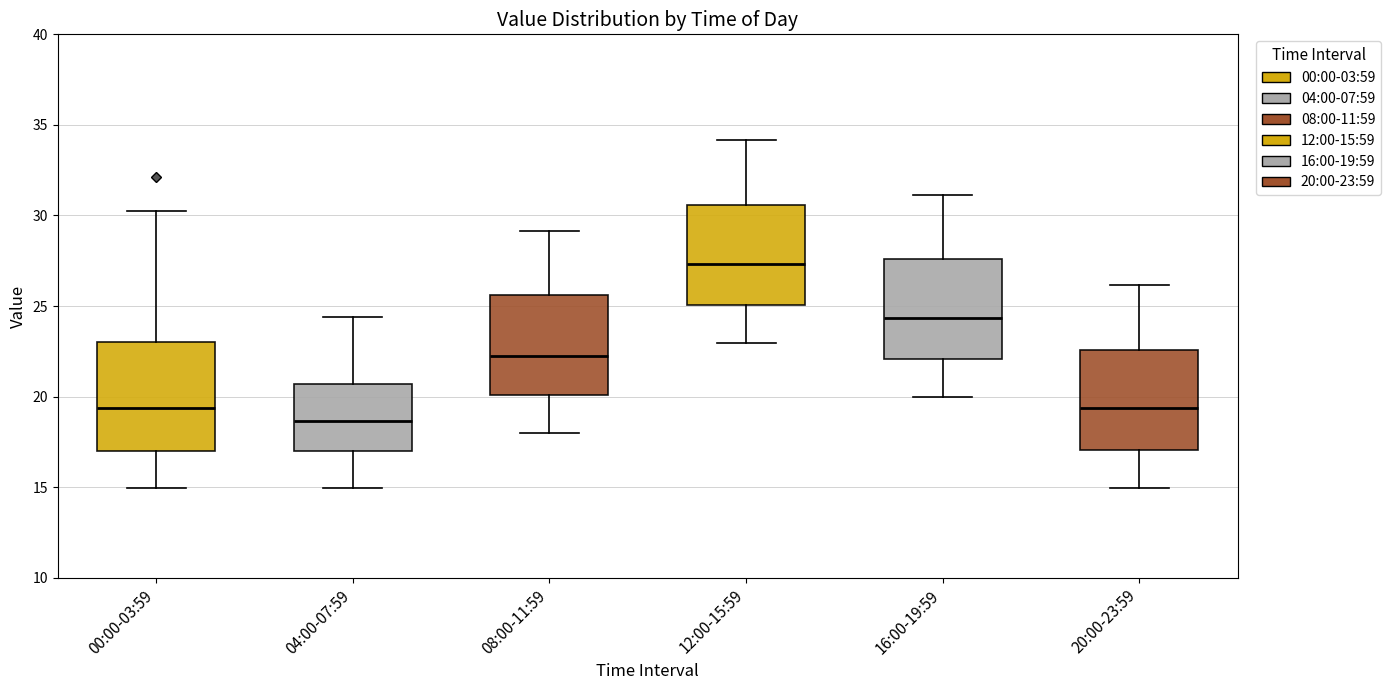

Reading left to right, transcribe this box plot: for each box, give where its median line is, the range the box spans, and where its two whiskers end, as read against the y-axis. The values are not printed on the chart, so give them approximately, as read against the axis.

00:00-03:59: median 19.5, box 17.0 to 23.0, whiskers 15.0 to 30.5
04:00-07:59: median 18.5, box 17.0 to 20.5, whiskers 15.0 to 24.5
08:00-11:59: median 22.5, box 20.0 to 25.5, whiskers 18.0 to 29.0
12:00-15:59: median 27.5, box 25.0 to 30.5, whiskers 23.0 to 34.0
16:00-19:59: median 24.5, box 22.0 to 27.5, whiskers 20.0 to 31.0
20:00-23:59: median 19.5, box 17.0 to 22.5, whiskers 15.0 to 26.0